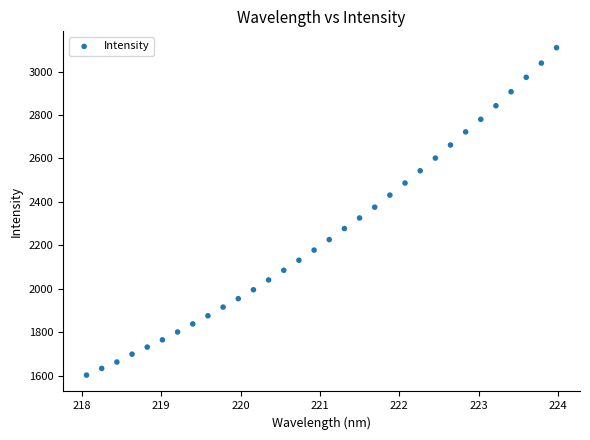

What is the range of X values (max minus min)?

5.9